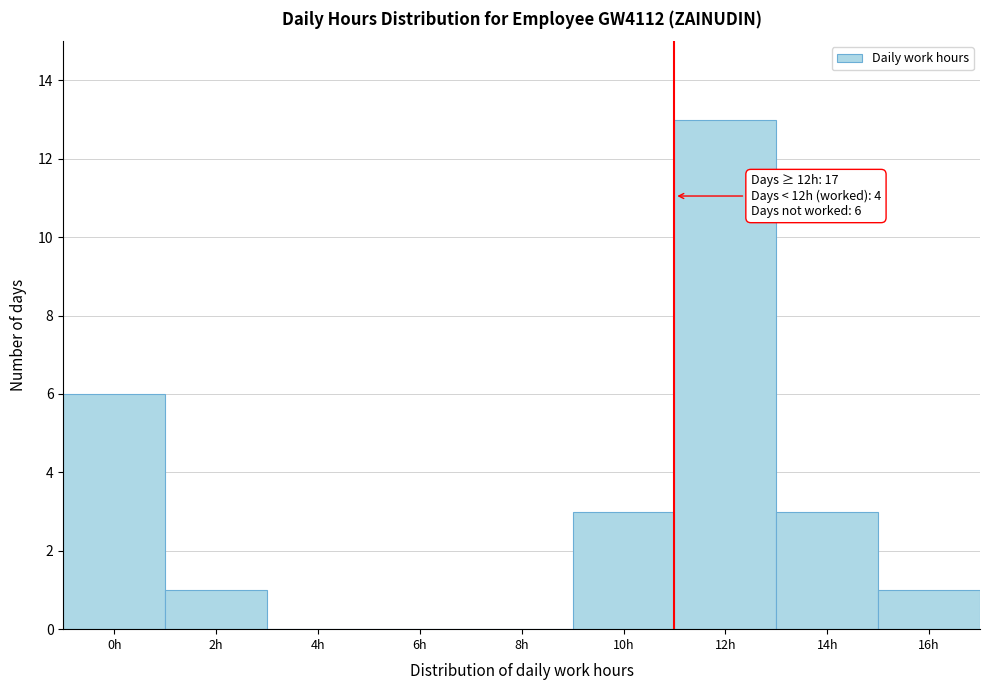

Reading right to left, list all the values displayed in this chart.

16h=1	14h=3	12h=13	10h=3	8h=0	6h=0	4h=0	2h=1	0h=6